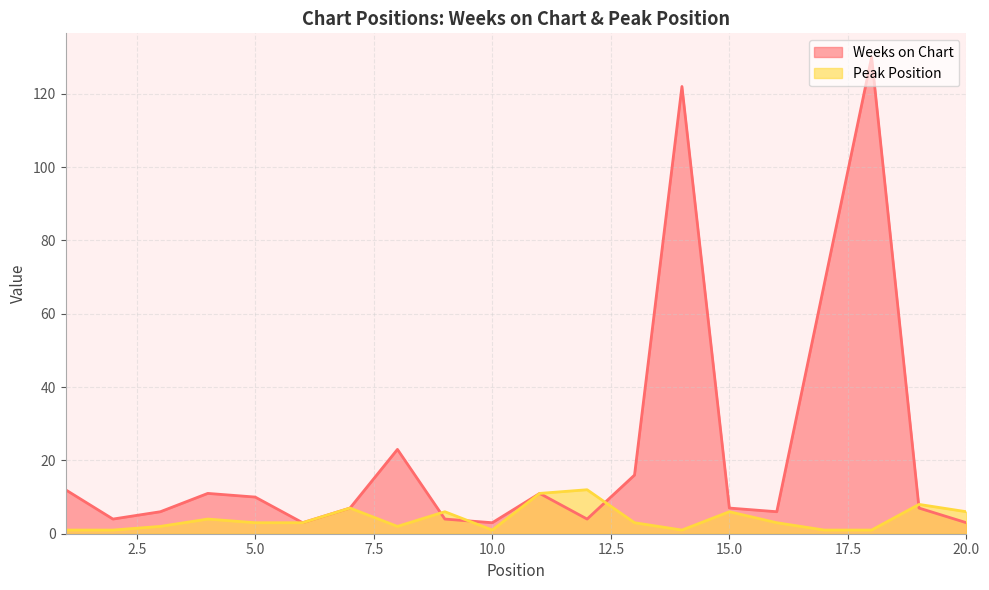

Count the number of categories in the chart.

20